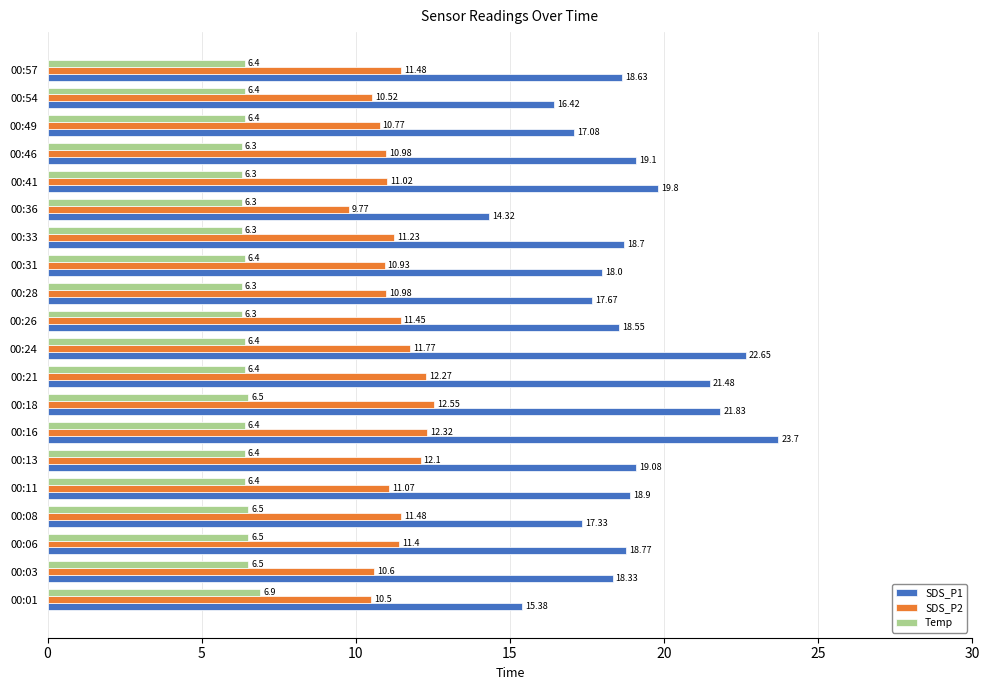

Which series changed the most between 00:01 and 00:13?

SDS_P1